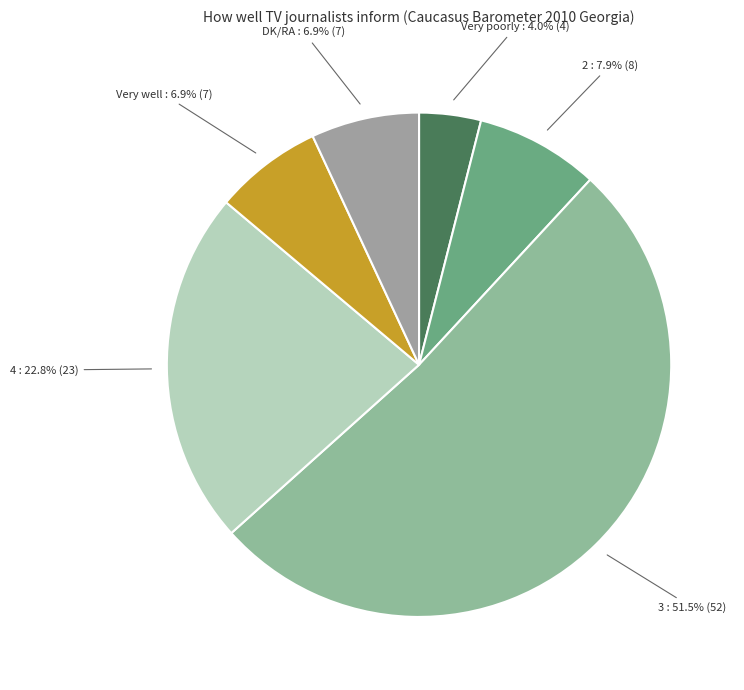

Approximately how many times larger is the value at DK/RA compared to Very well?

1.0